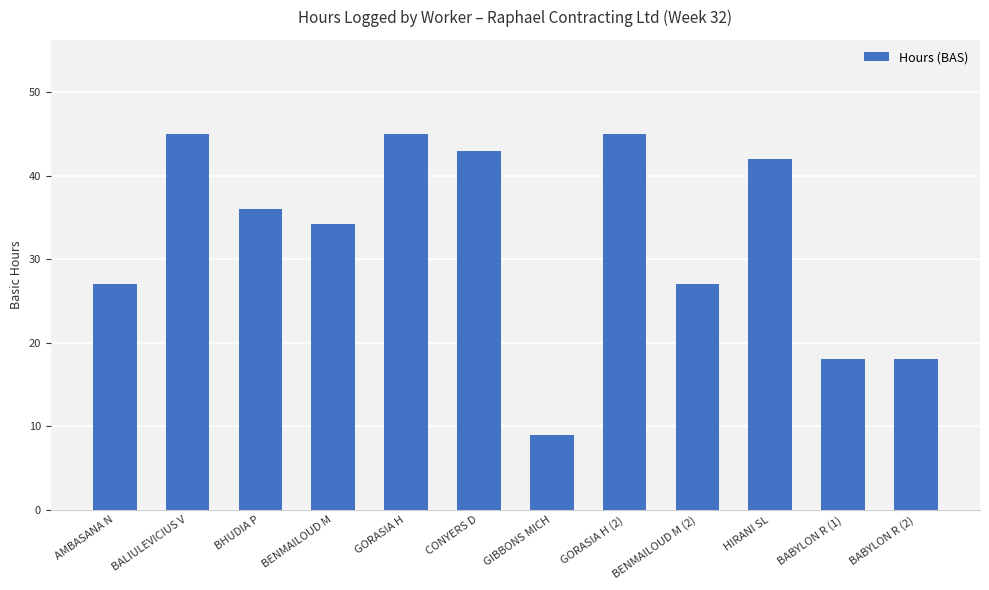

What is the average value?

32.4